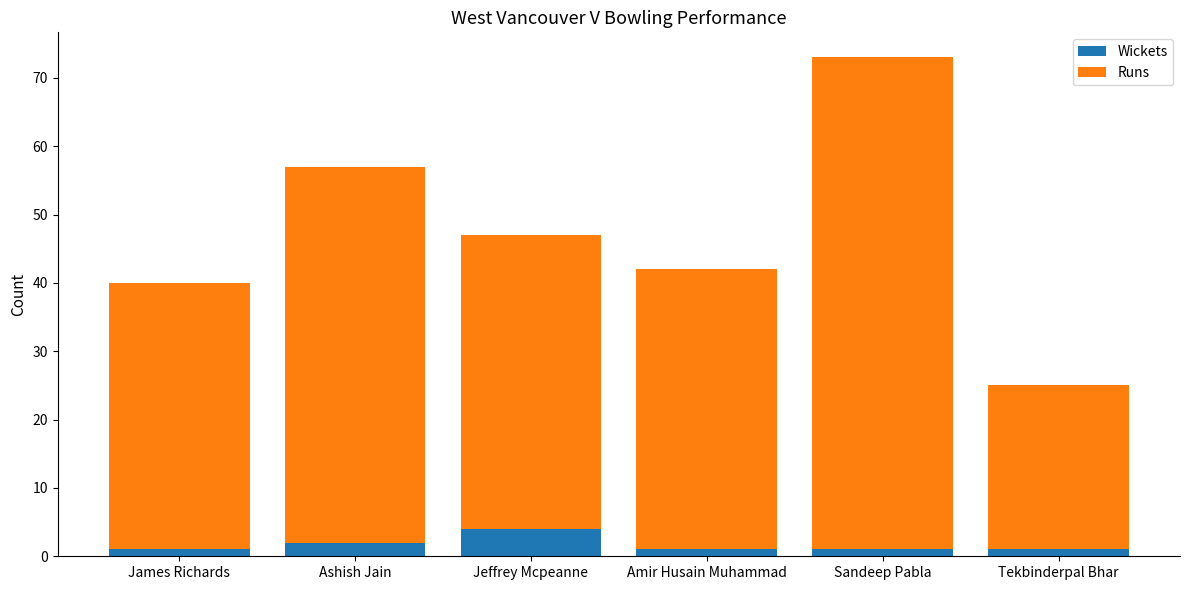

What are all the series names shown in the legend?

Wickets, Runs